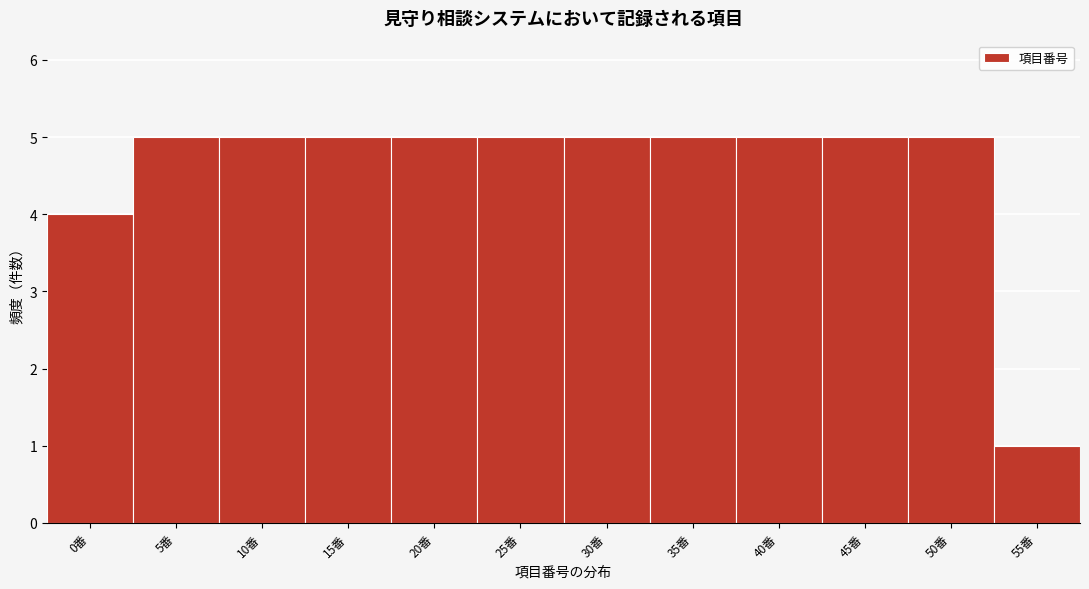

Reading right to left, list all the values displayed in this chart.

55番=1	50番=5	45番=5	40番=5	35番=5	30番=5	25番=5	20番=5	15番=5	10番=5	5番=5	0番=4